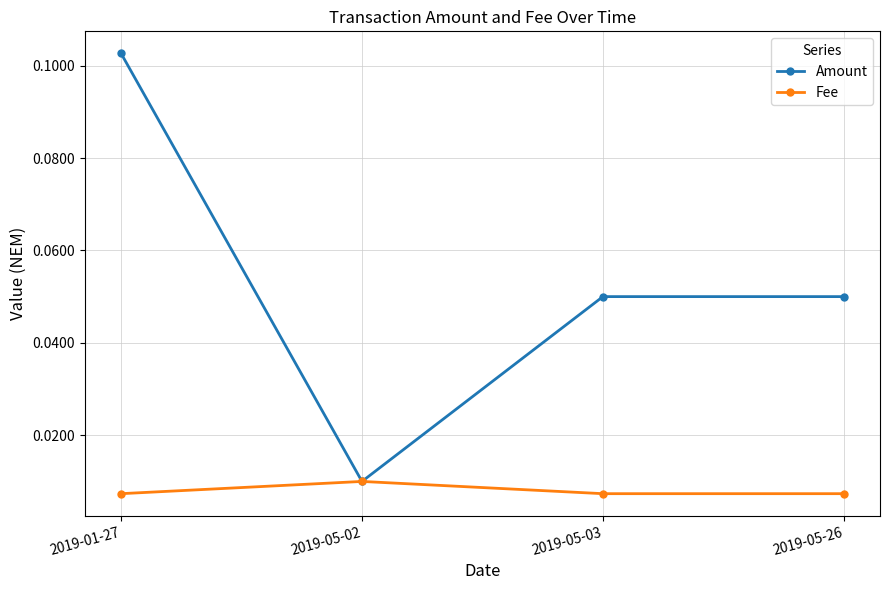

List the series in order of their peak value, highest first.

Amount, Fee